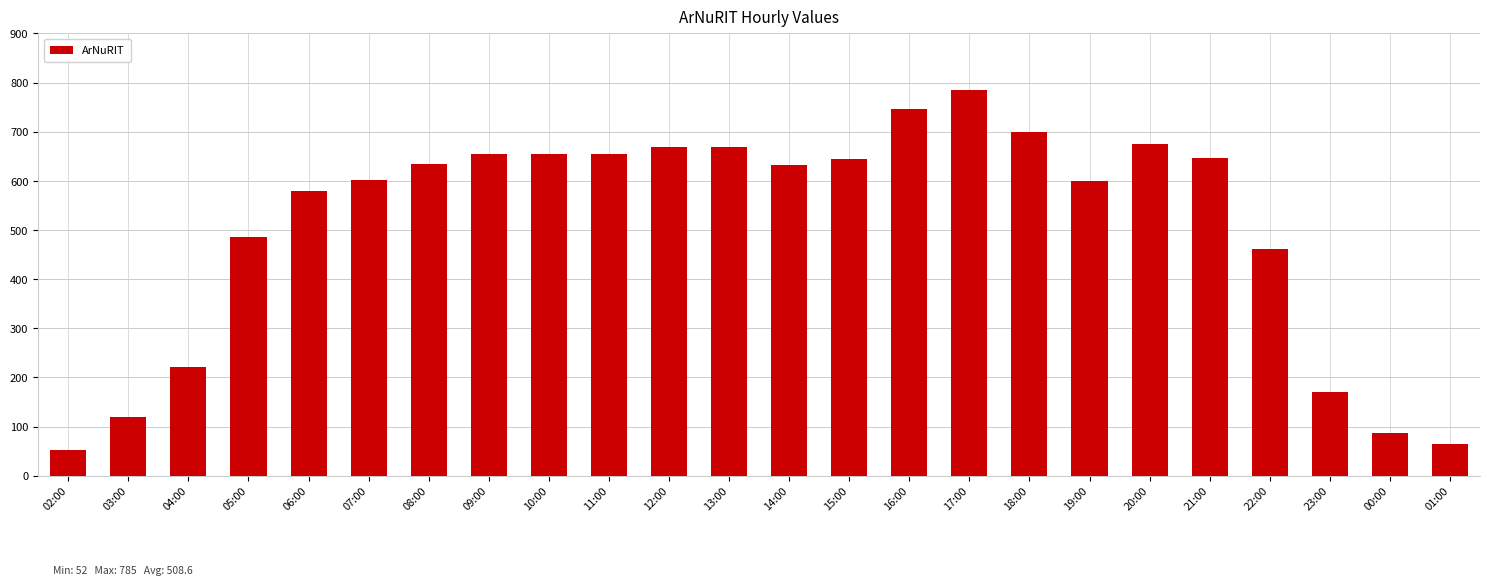

What is the difference between the maximum and second lowest values?

720